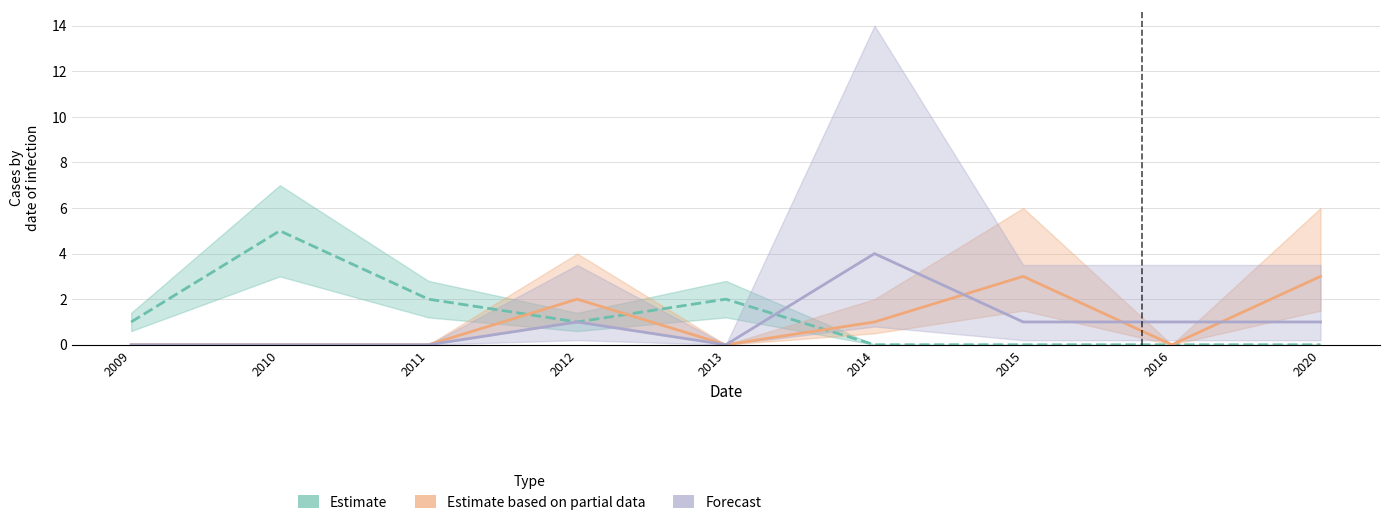

How many data points in Estimate are above 1?

3